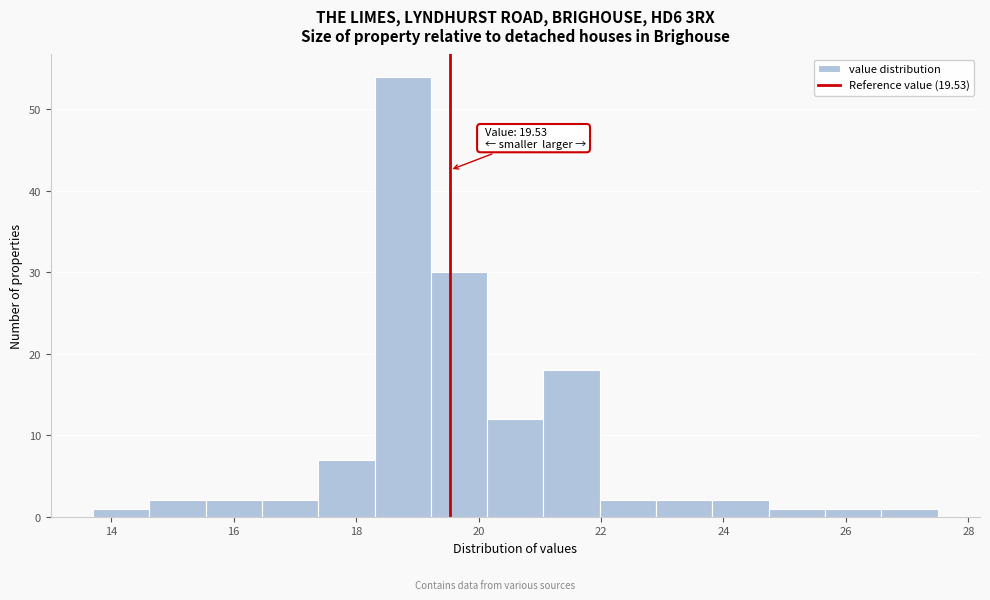

Which range on the x-axis has the tallest bar?

18.30 to 19.22